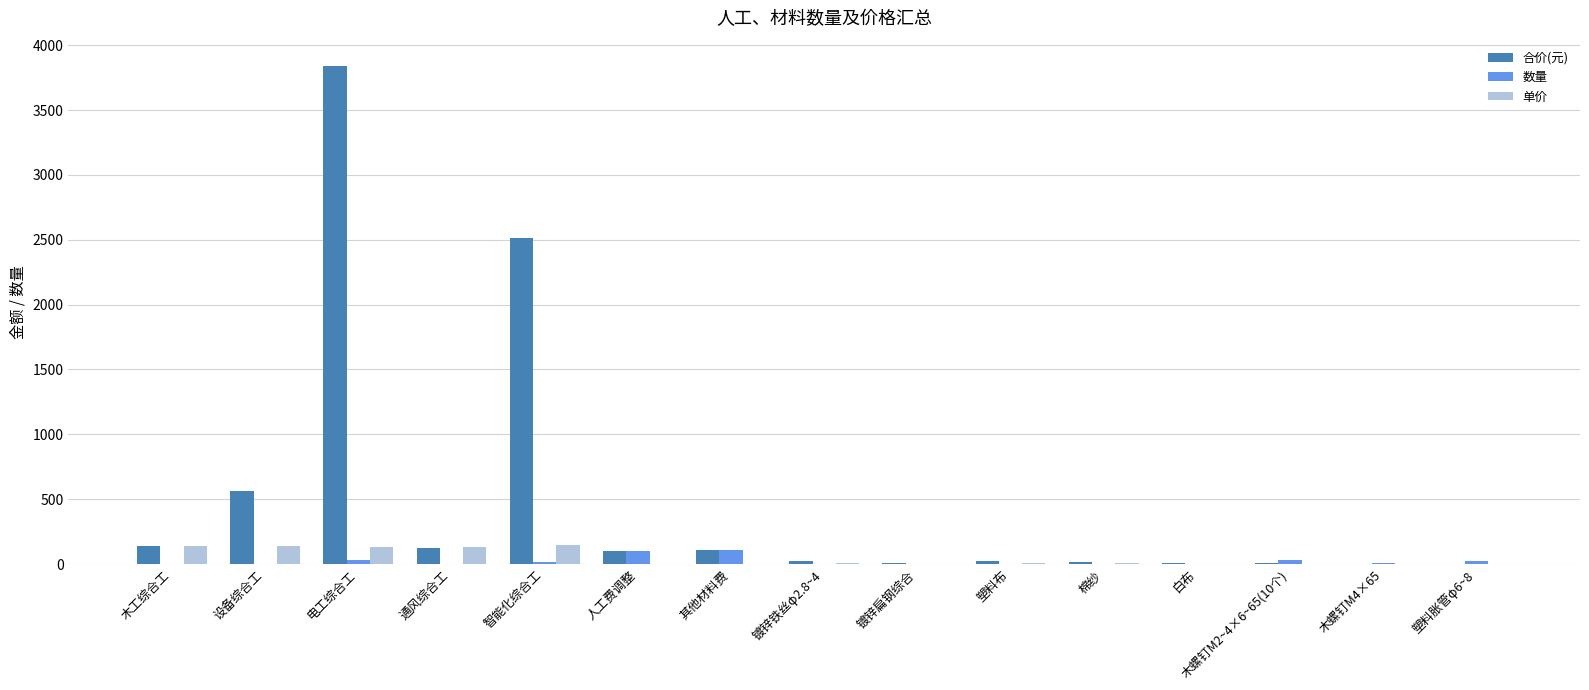

The 合价(元) series shows 3842.9 at 电工综合工. True or false?

True